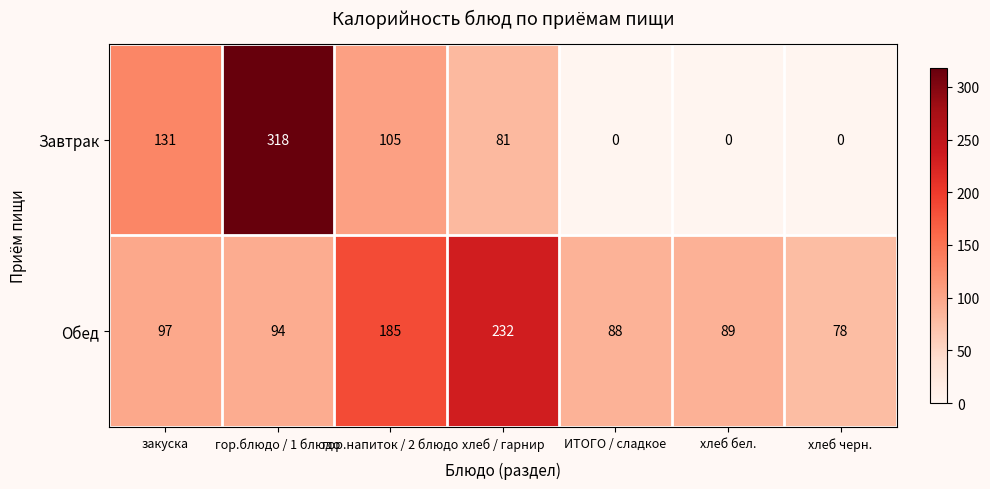

Which series has the largest total across all categories?

Обед